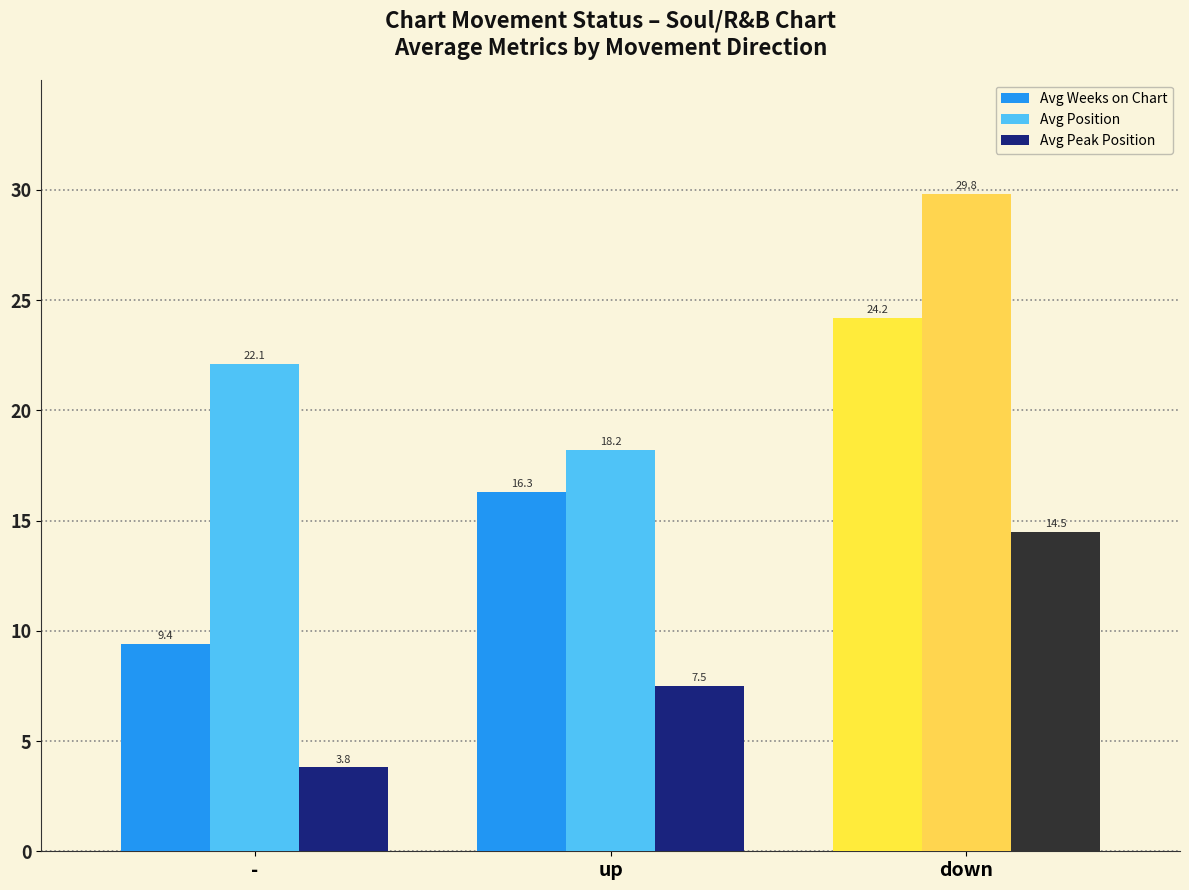

Reading left to right, transcribe all the data shown in this chart.

Avg Weeks on Chart: 9.4	16.3	24.2
Avg Position: 22.1	18.2	29.8
Avg Peak Position: 3.8	7.5	14.5